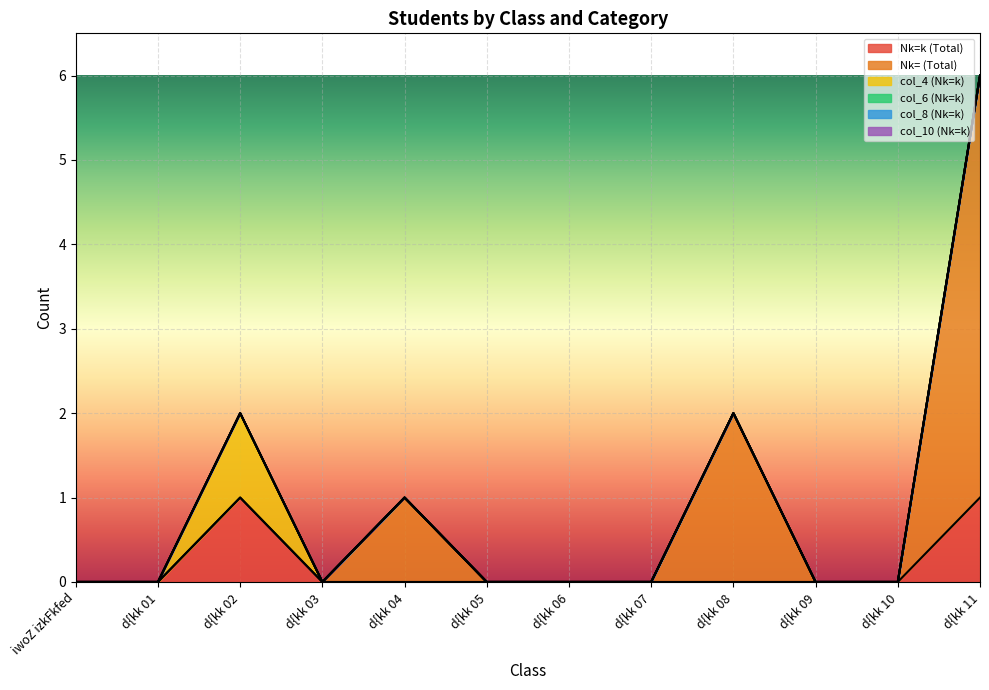

Does the chart display data point markers on the line(s)?

No